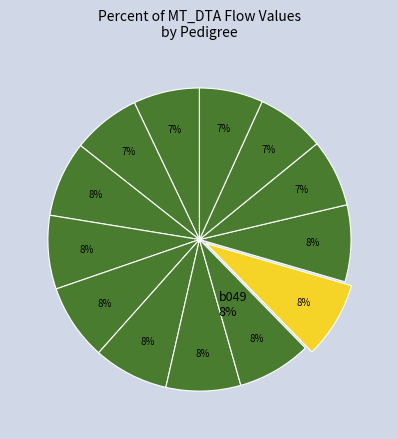

Combined, do b055 and b139 account for over 50%?

No